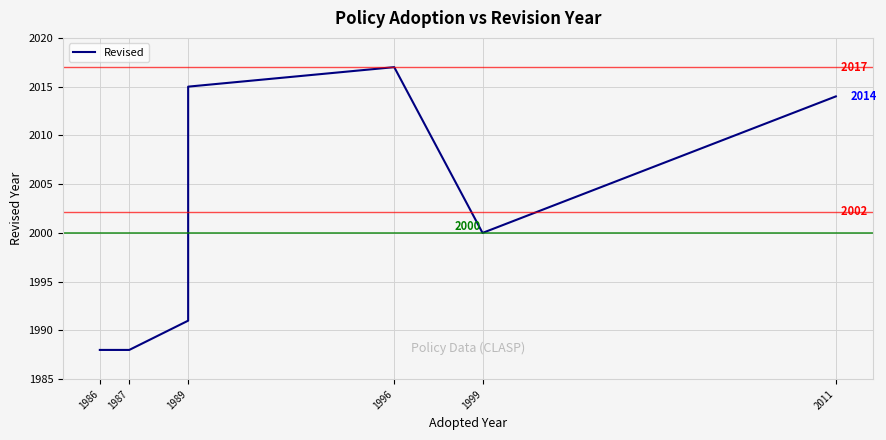

Is it true that the value at 1987 is 3392?

False